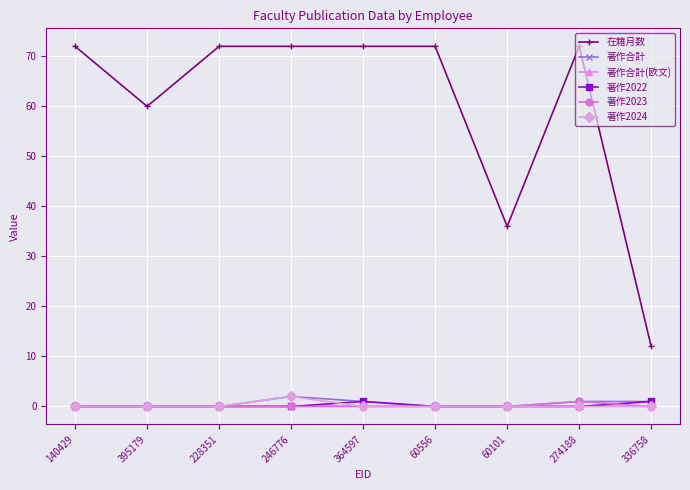

What is the highest value of the 在籍月数 series?

72